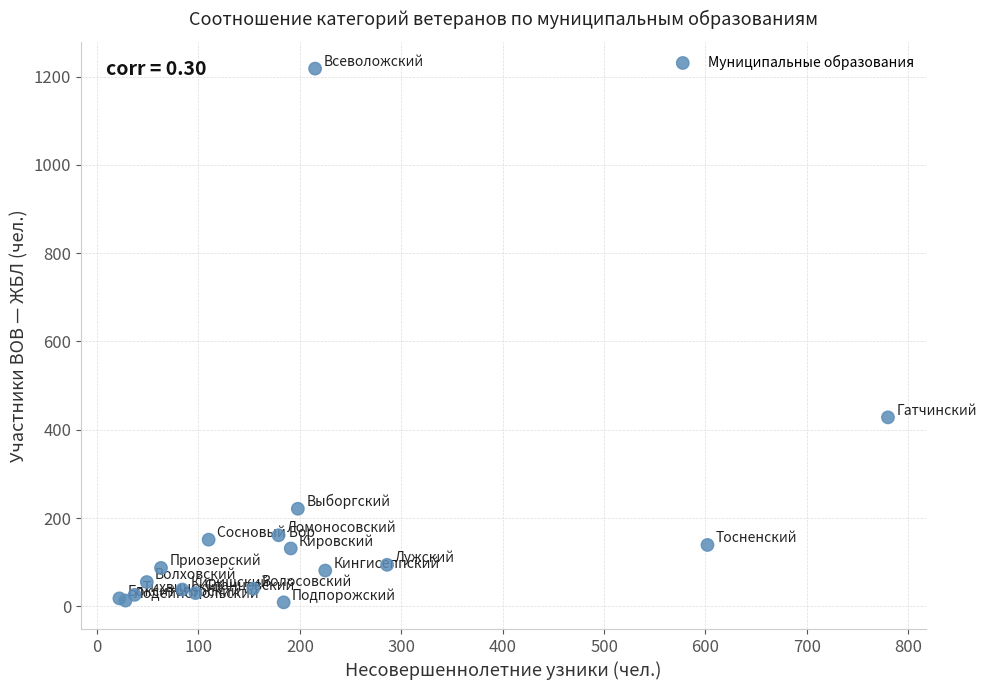

What Y value in the scatter plot is closest to 613?

428